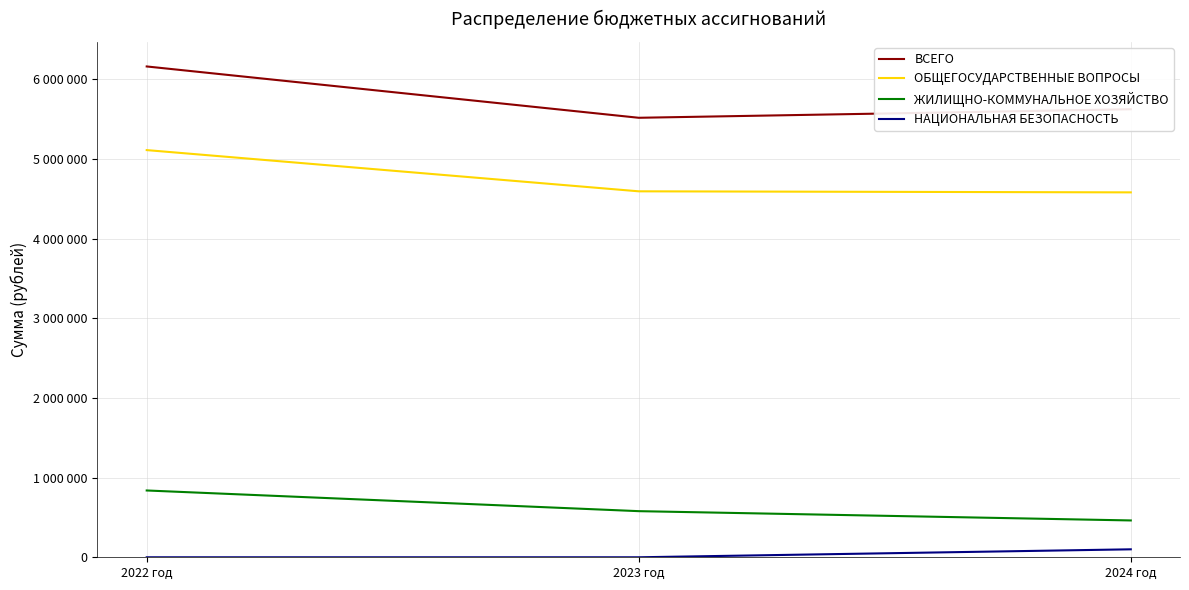

True or false: ОБЩЕГОСУДАРСТВЕННЫЕ ВОПРОСЫ has a value of 5113077.7 at 2022 год.

True